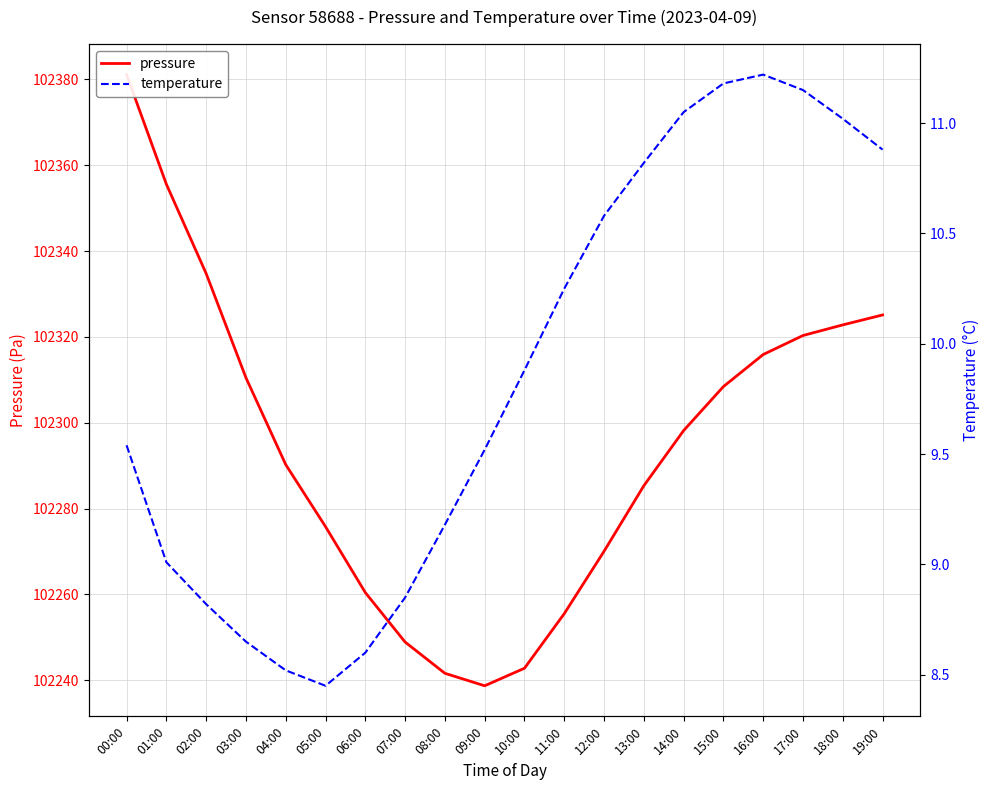

At 05:00, list the series in order from largest to smallest.

pressure, temperature